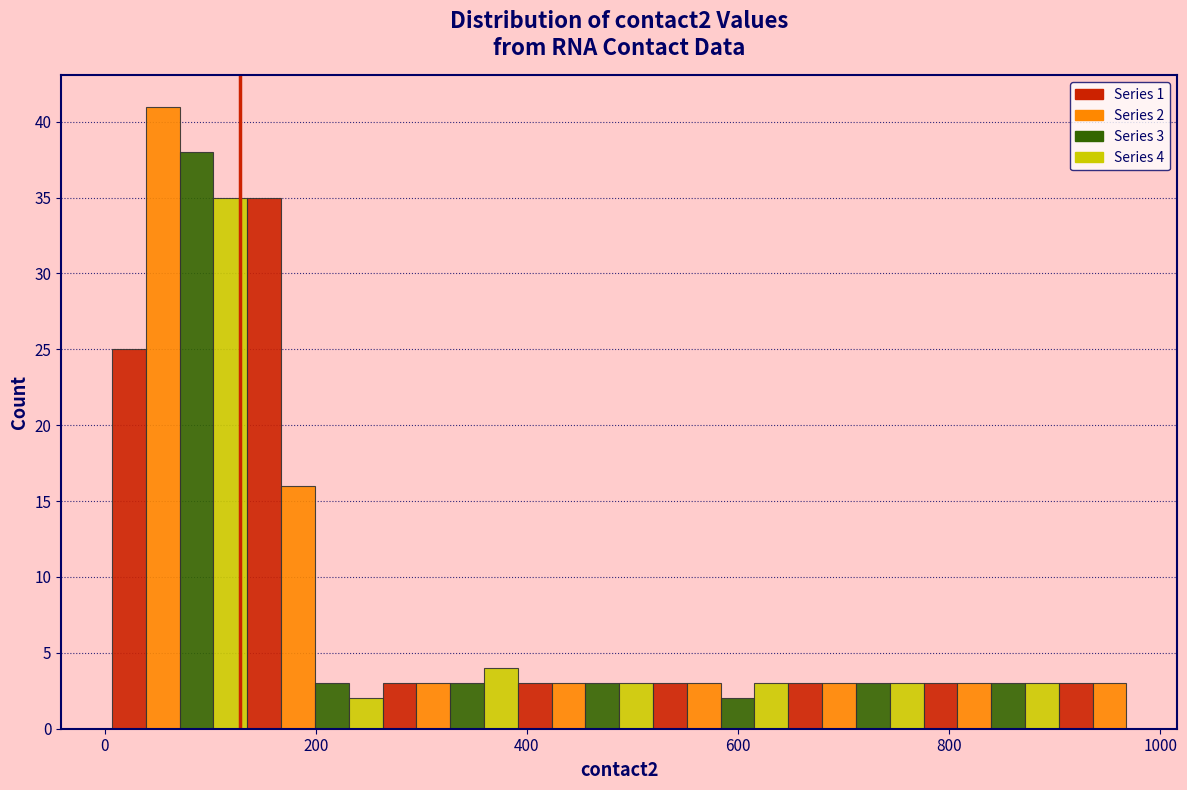

Read against the x-axis, roughly where is the centre of the tallest bar?

60